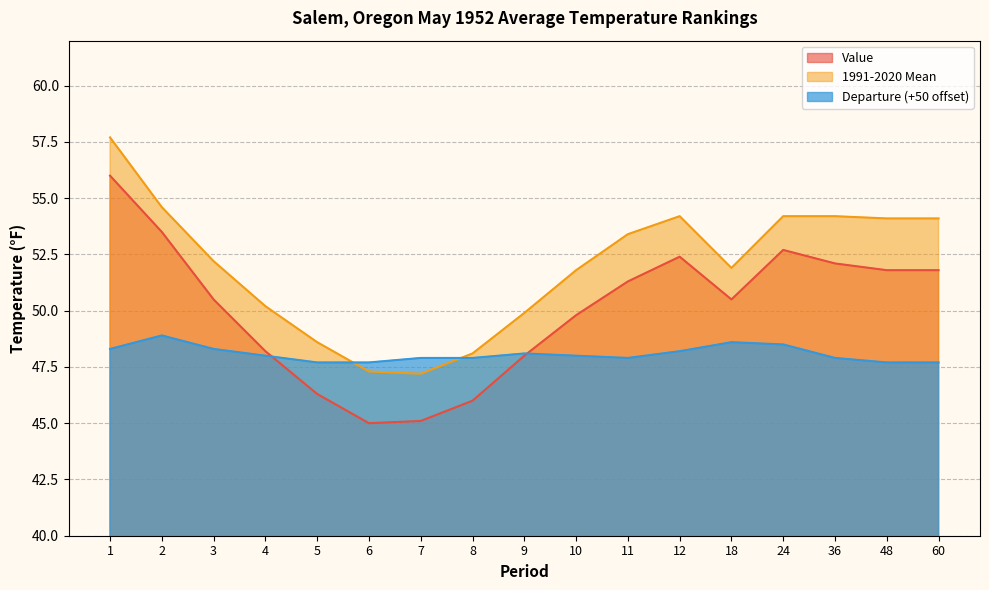

What is the difference between the maximum and minimum values in the Departure series?

1.2